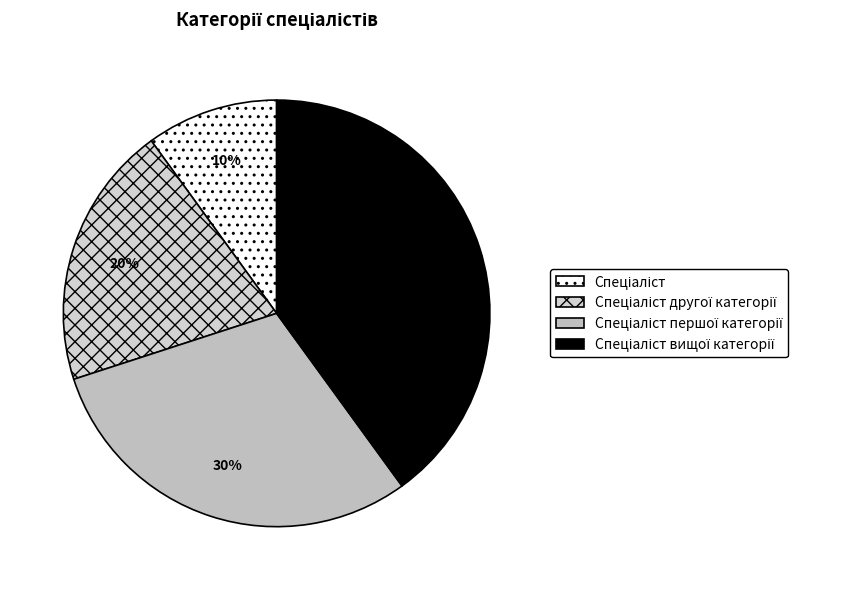

How many slices are in this pie chart?

4